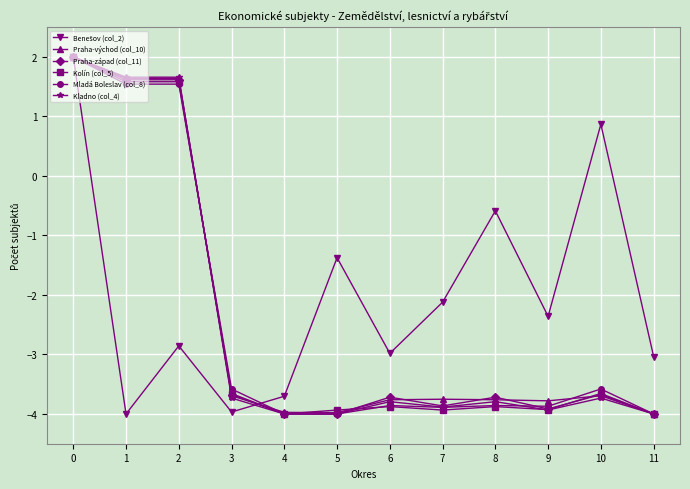

How many lines are shown in the chart?

6